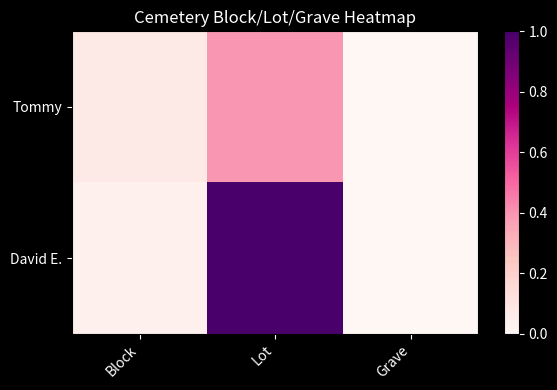

What is the total value across all series at Lot?

1.4